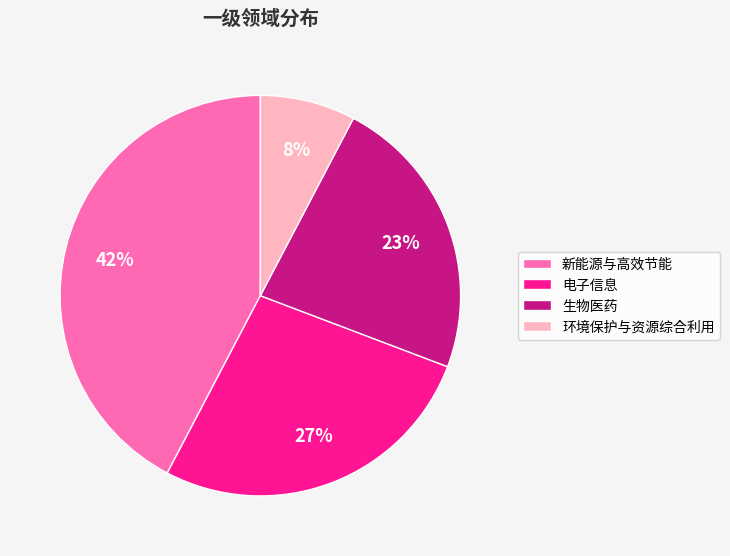

What is the ratio of the value at 新能源与高效节能 to the value at 生物医药?

1.8